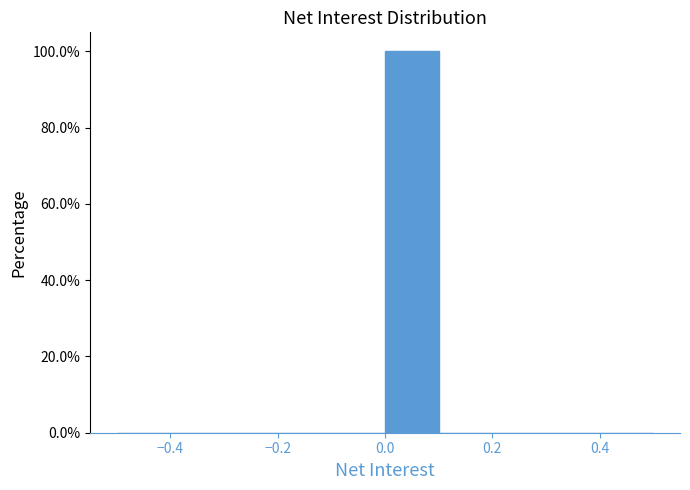

How tall is the bar that spans 0.0 to 0.1 on the x-axis? The values are not printed on the chart, so give them approximately, as read against the axis.

100